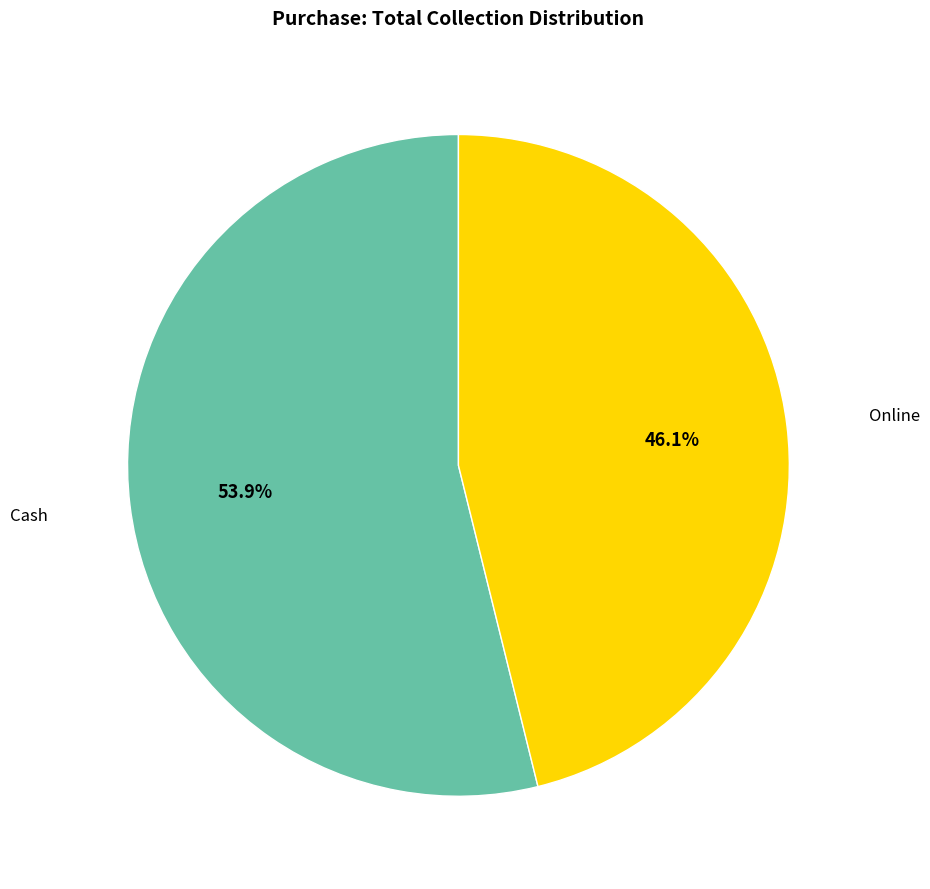

Is there a majority slice in this chart?

Yes